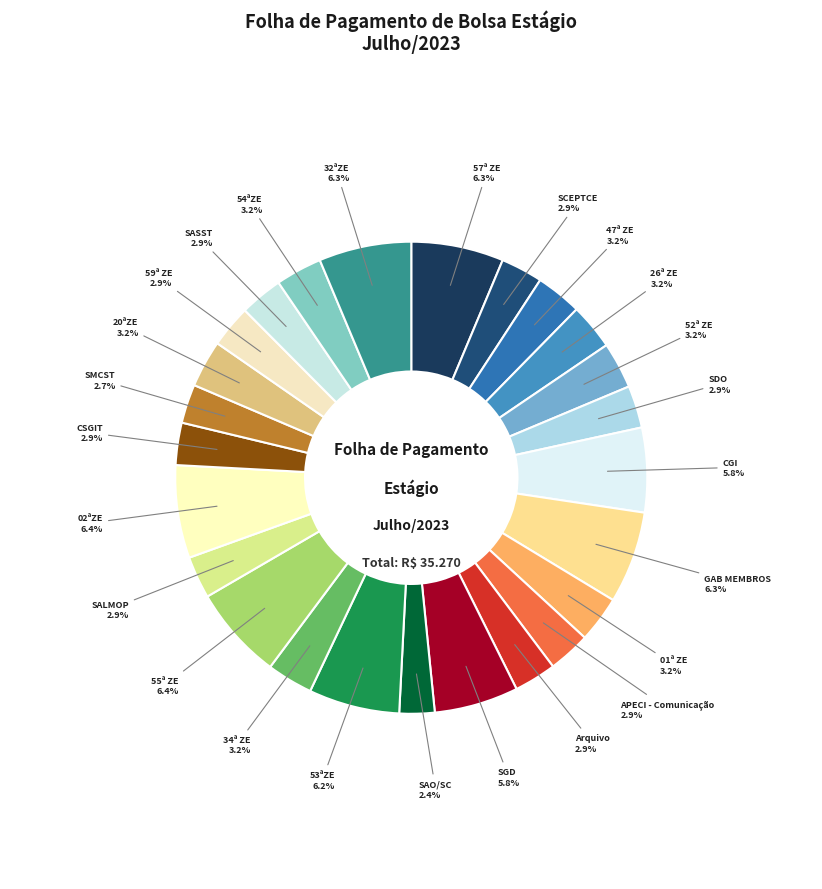

What is the ratio of the value at CGI to the value at 57ª ZE?

0.9